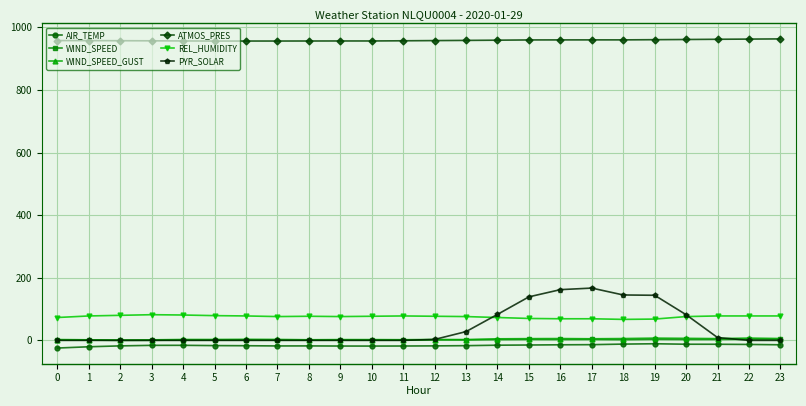

True or false: PYR_SOLAR and ATMOS_PRES cross at least once.

False